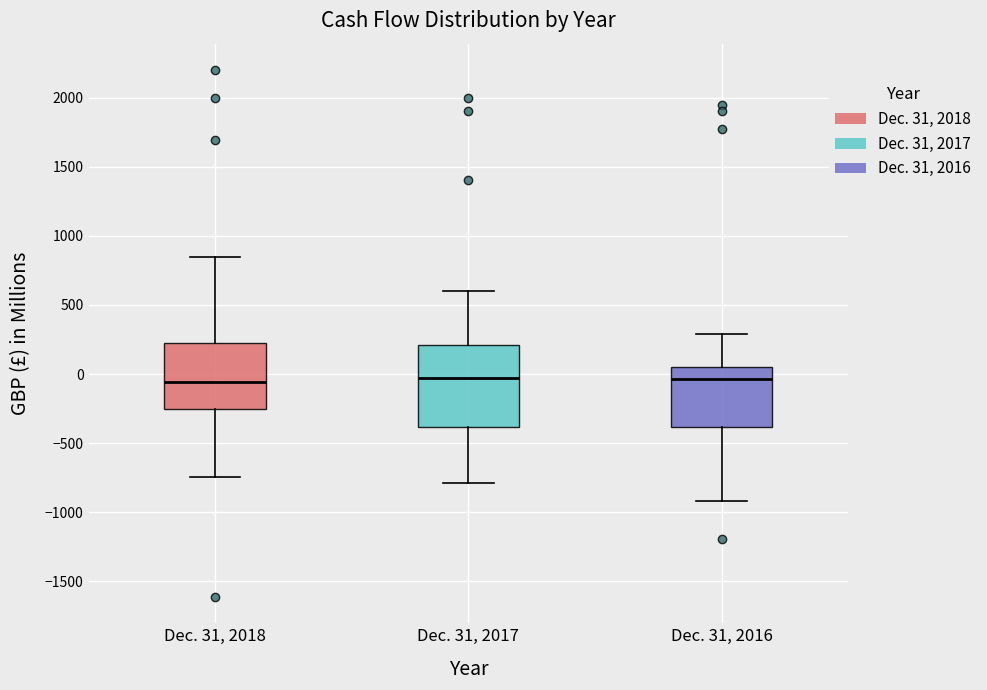

Where is the upper edge of the box for Dec. 31, 2016 on the y-axis? The values are not printed on the chart, so give them approximately, as read against the axis.

50